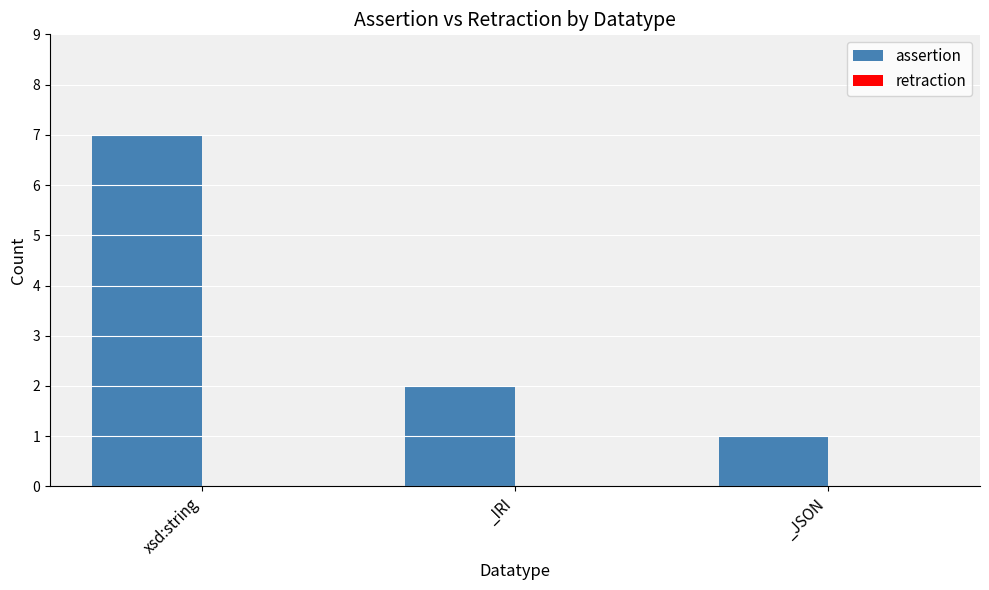

True or false: the data shows 2 at _IRI.

True